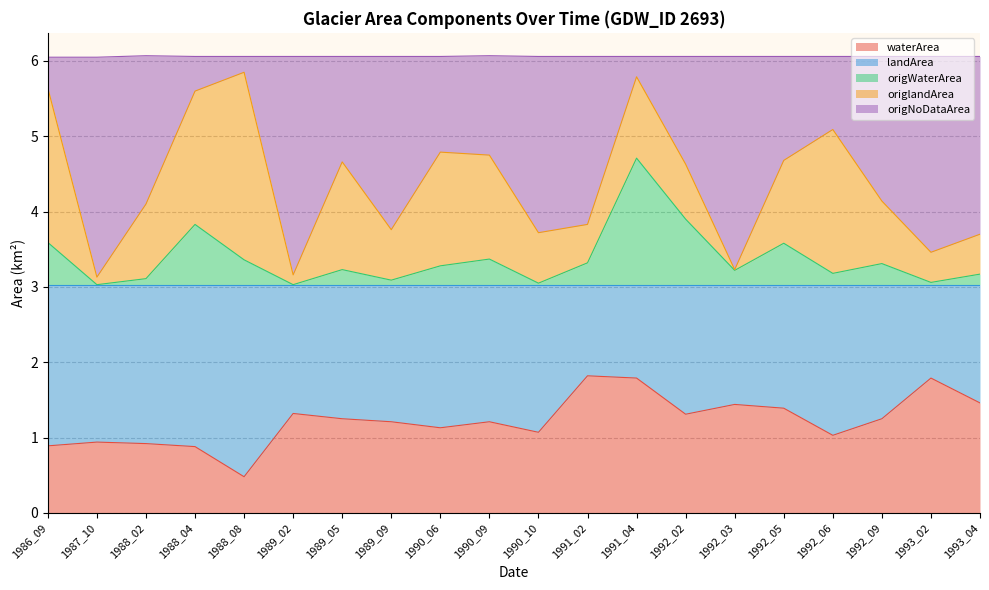

What is the average value of the origWaterArea series?

3.4